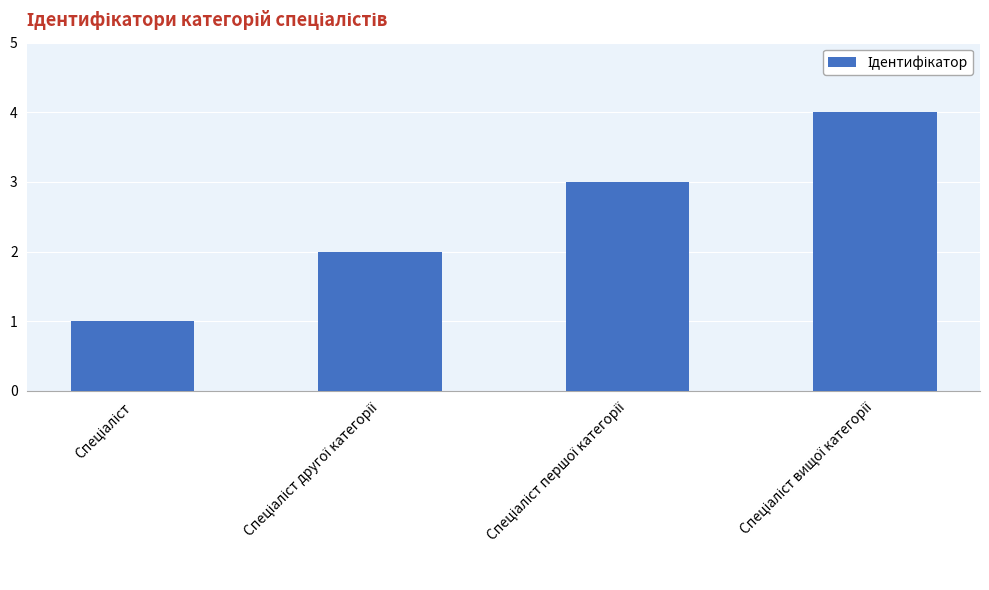

What is the maximum value shown in the chart?

4